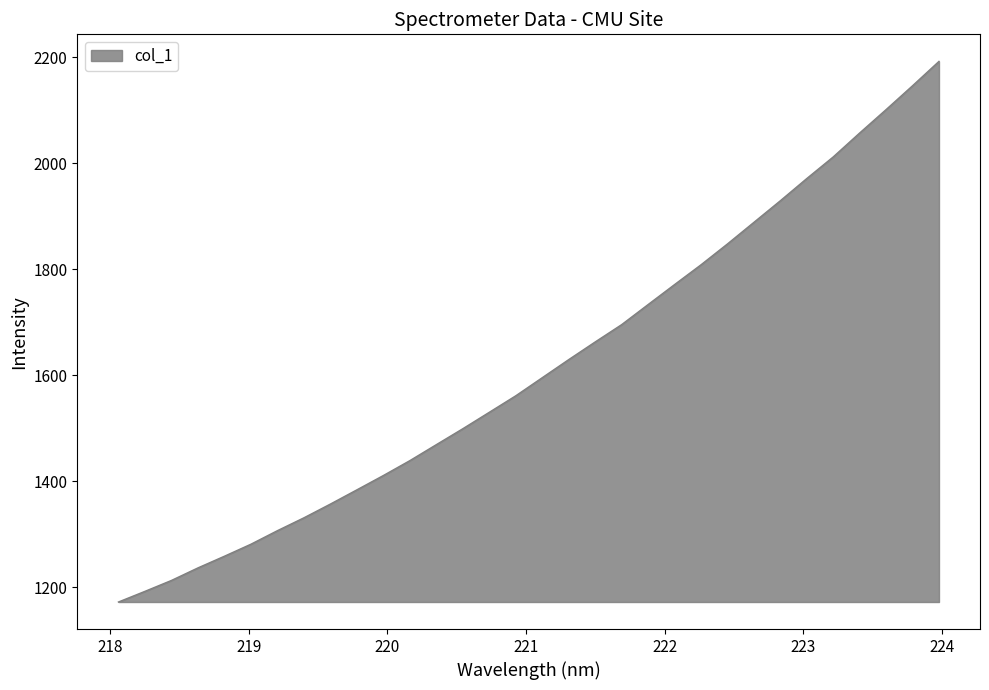

What is the greatest value displayed?

2192.1